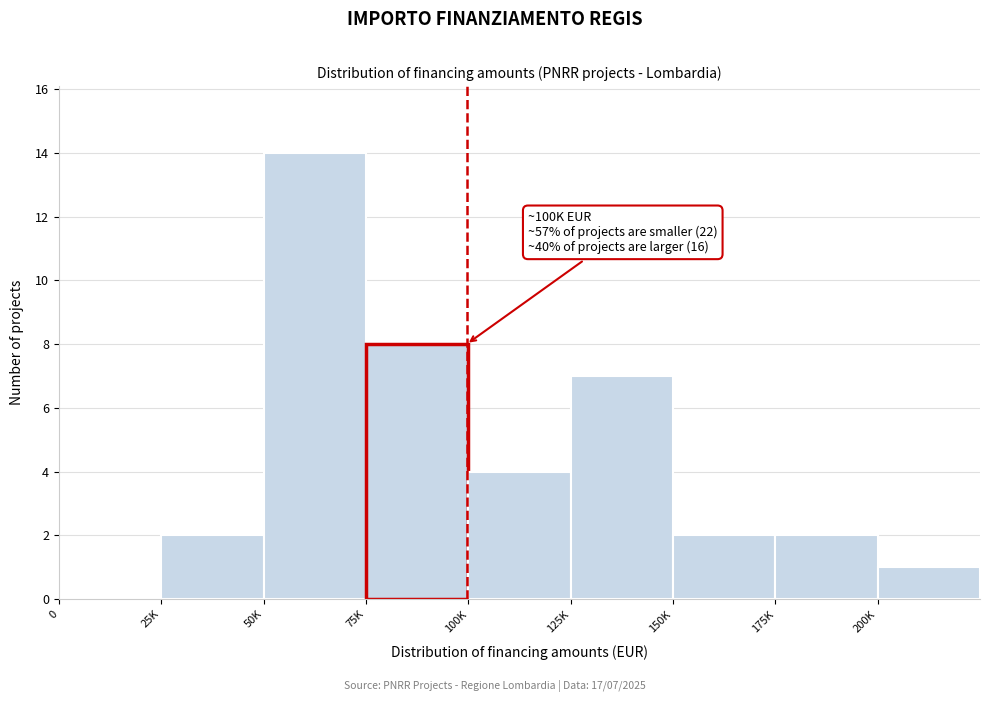

Reading left to right, what are all the values shown in this chart?

0=0	25K=2	50K=14	75K=8	100K=4	125K=7	150K=2	175K=2	200K=1